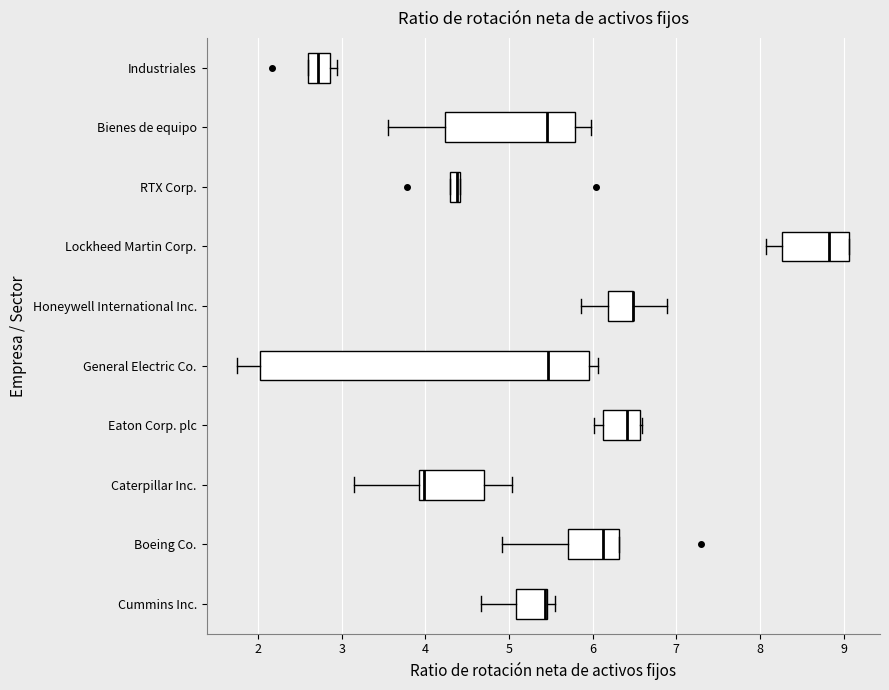

Which box is the widest, from its left edge to its right edge?

General Electric Co.